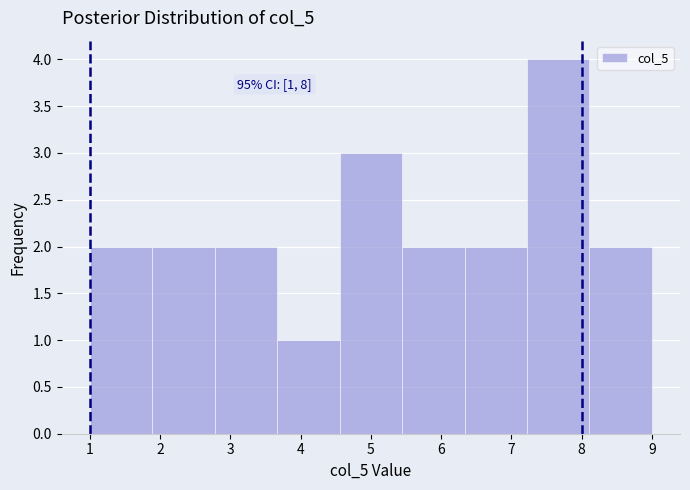

Which range on the x-axis has the tallest bar?

7.2 to 8.1